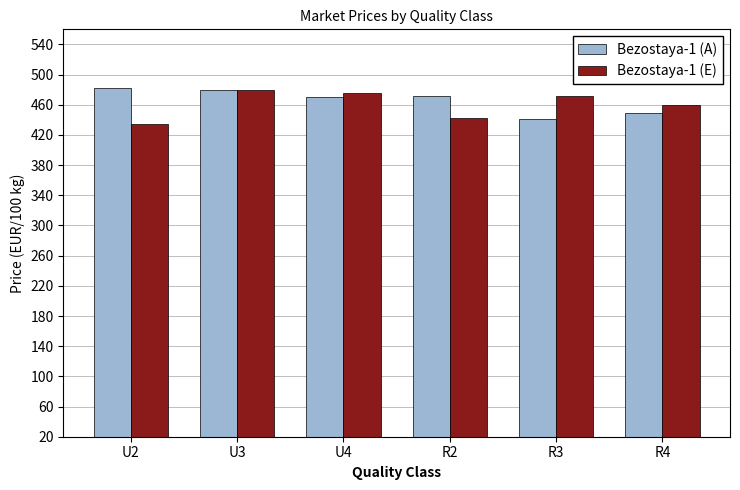

What is the difference between the second highest and second lowest values in the Bezostaya-1 (A) series?

29.9